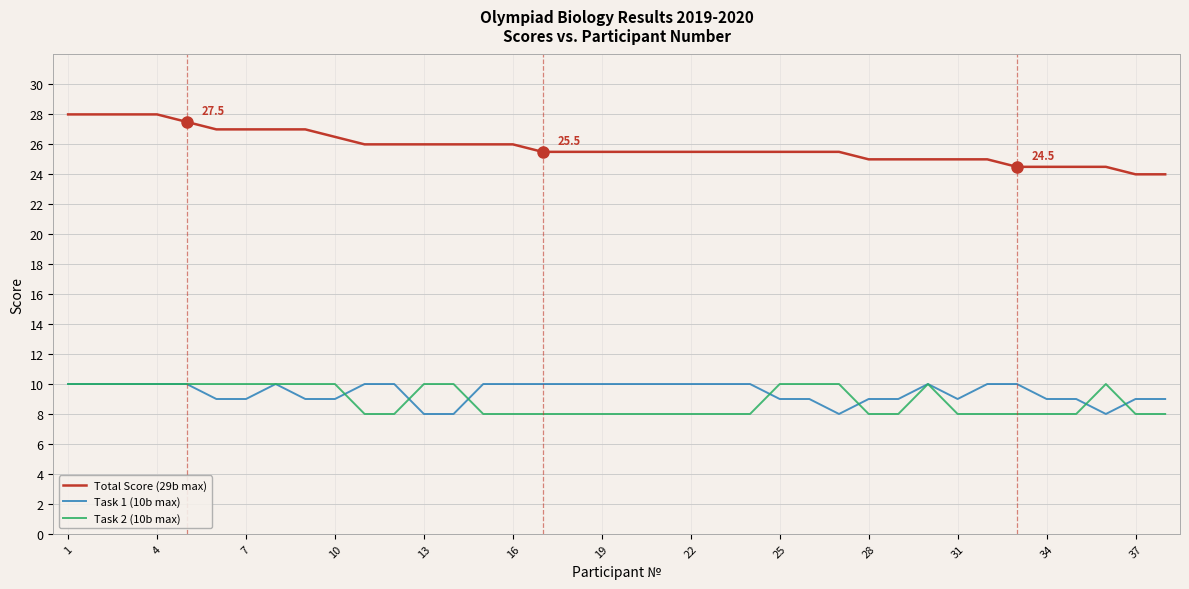

What is the greatest value displayed?

28.0